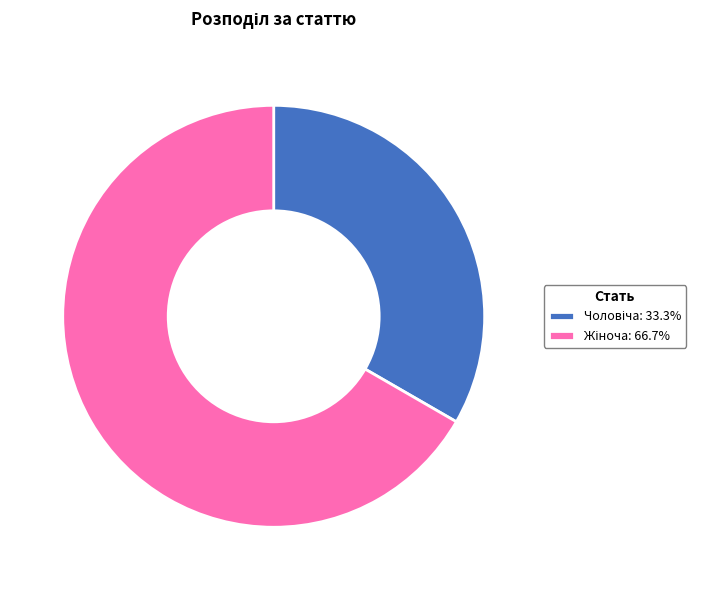

Does any single category account for the majority?

Yes